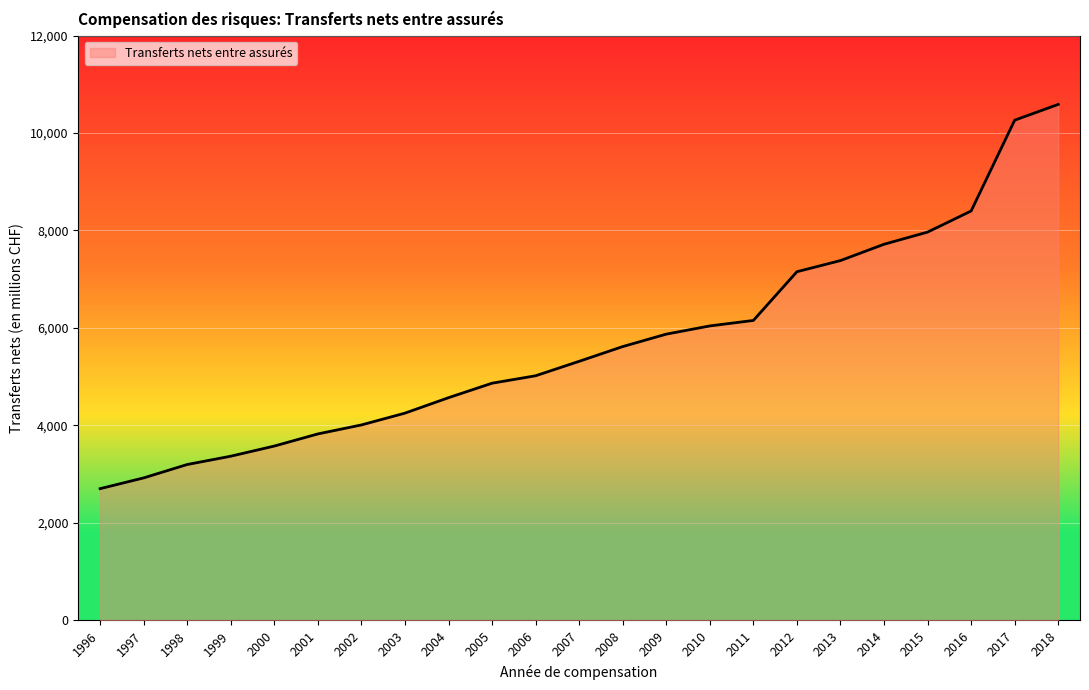

Does the chart display data point markers on the line(s)?

No